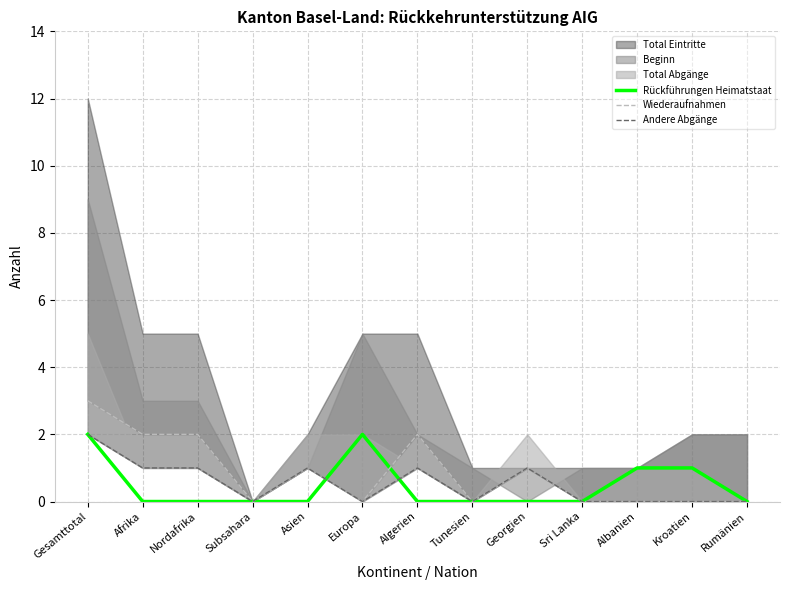

Is it true that Rückführungen Heimatstaat equals 0 at Rumänien?

True